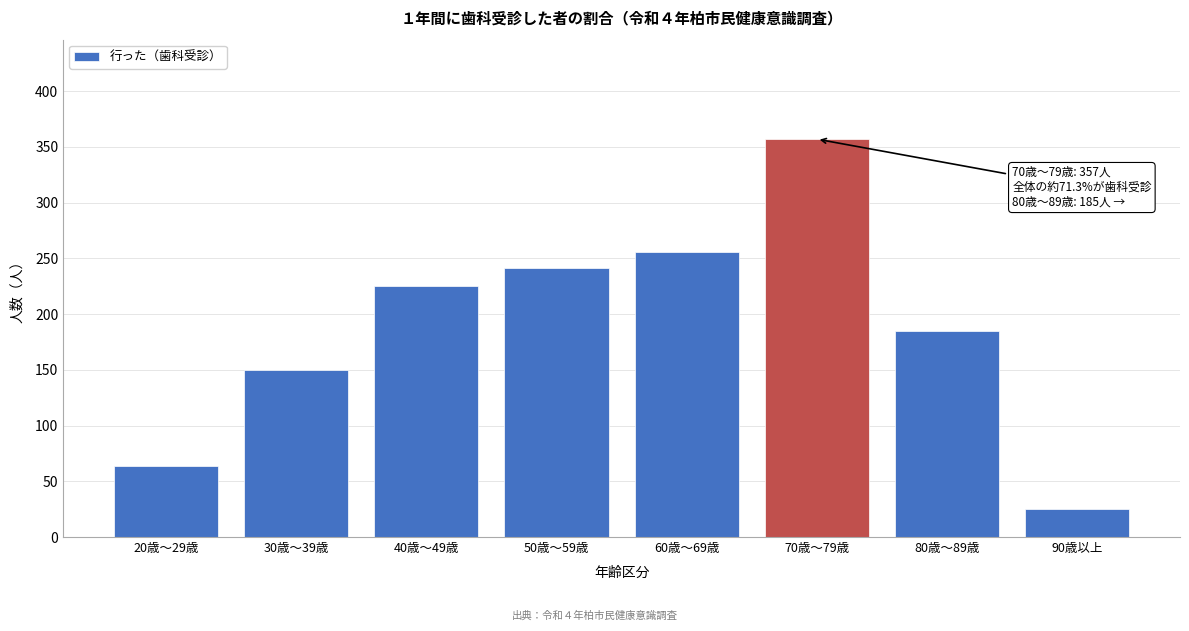

Reading left to right, list all the values displayed in this chart.

20歳～29歳=64	30歳～39歳=150	40歳～49歳=225	50歳～59歳=241	60歳～69歳=256	70歳～79歳=357	80歳～89歳=185	90歳以上=25